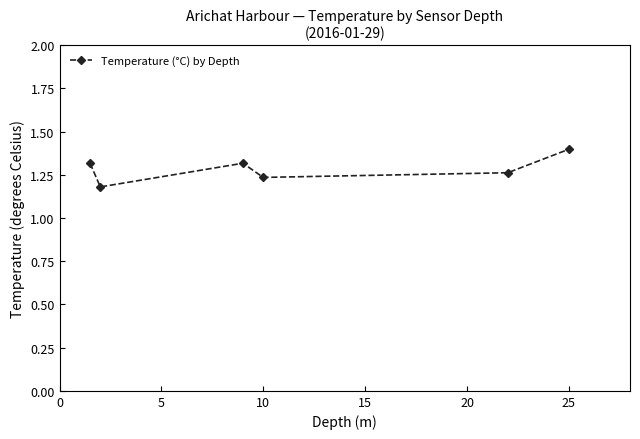

What is the greatest value displayed?

1.4